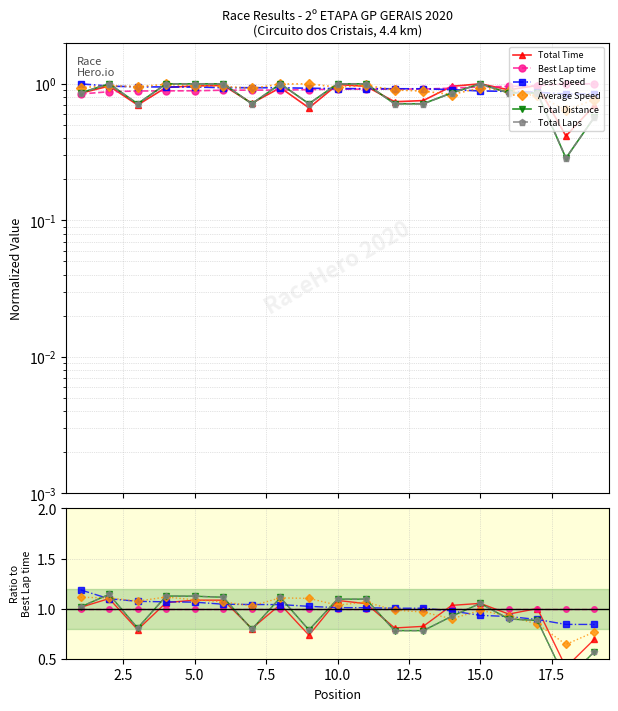

The Total Distance series shows 0.2 at 11. True or false?

False